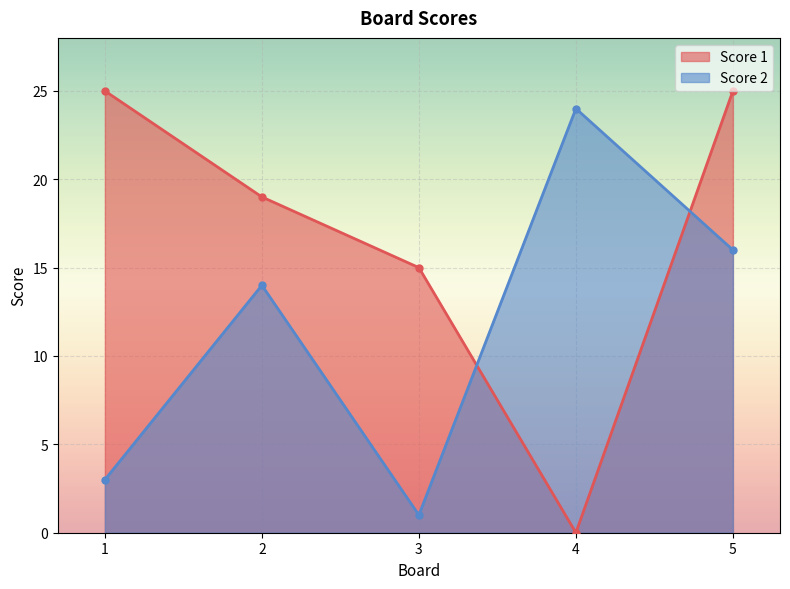

What is the value of the Score 2 point at the 3rd from the left?

1